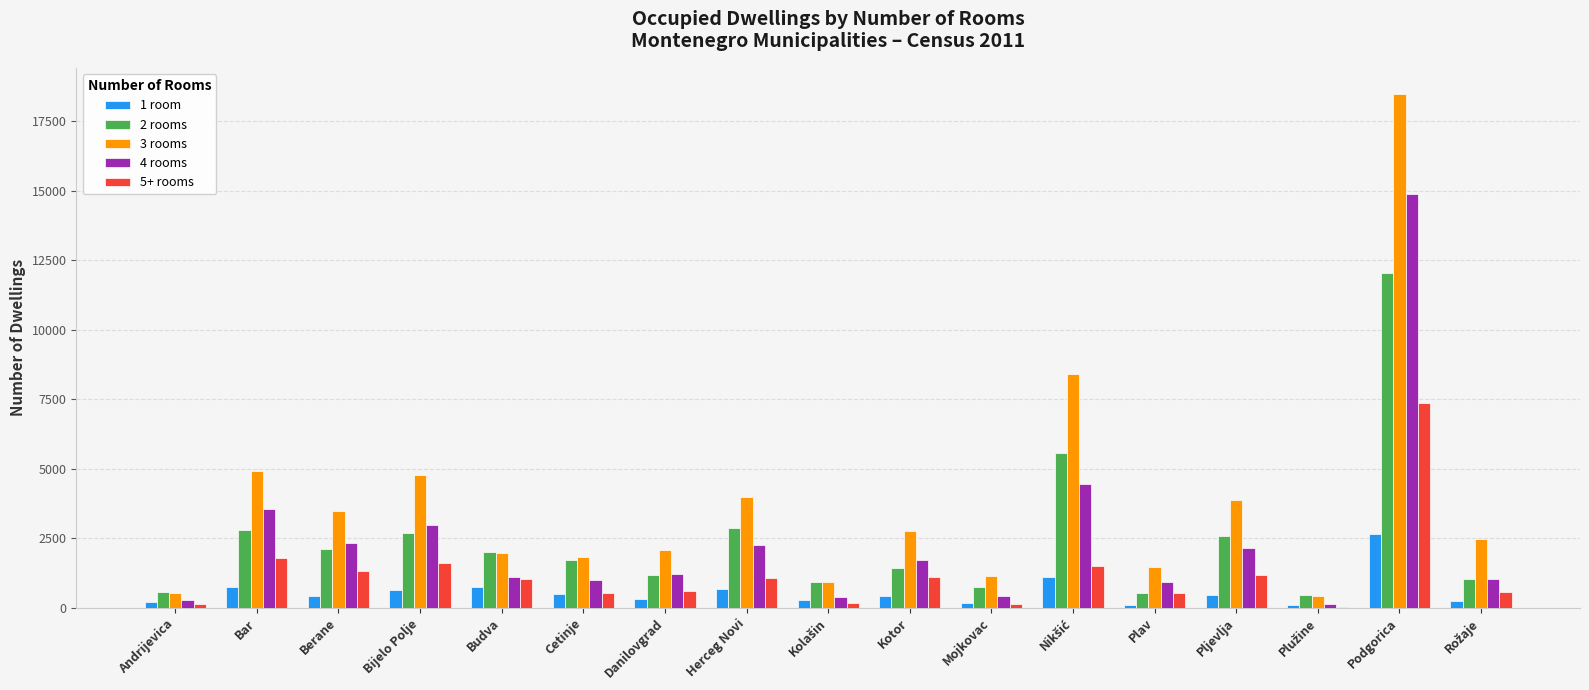

How many data points does each series have?

17